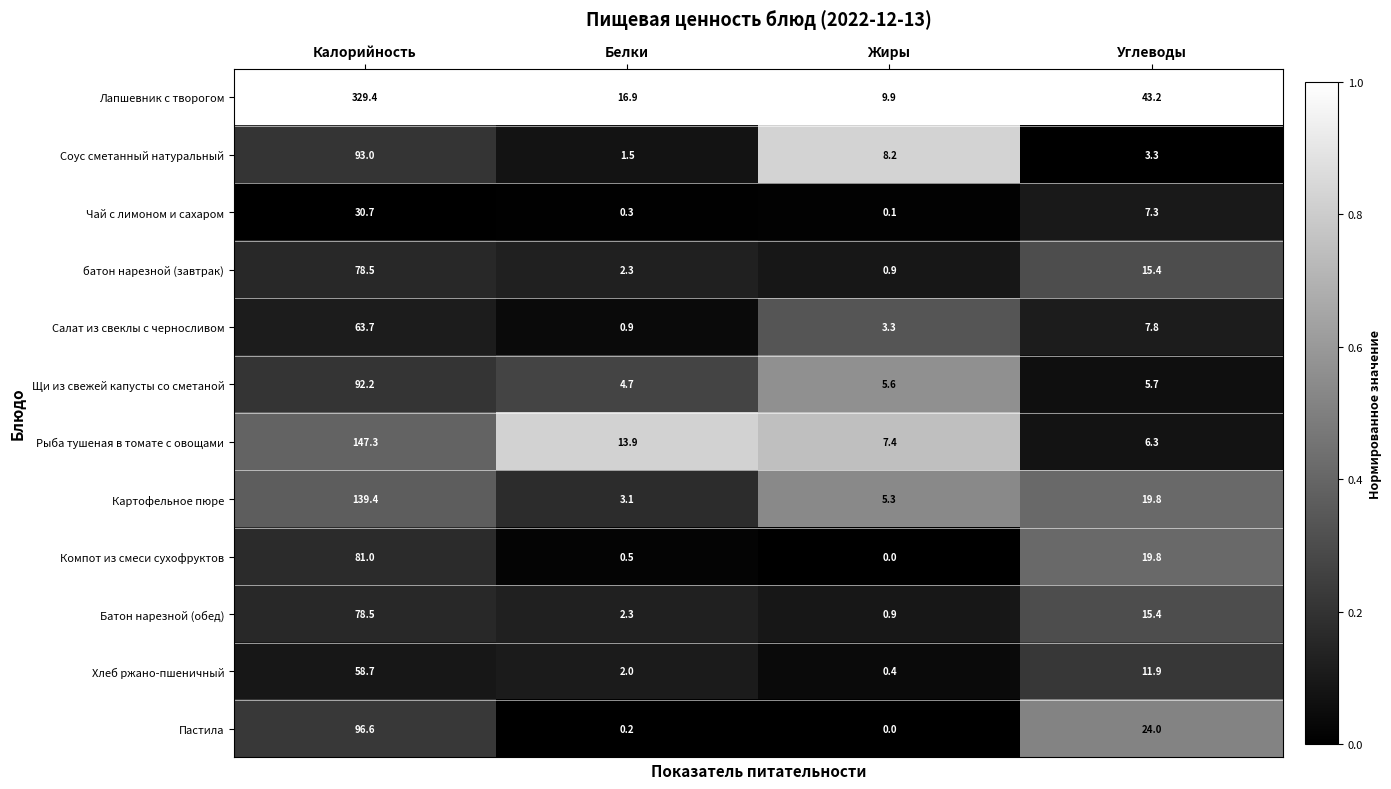

What is the sum of the батон нарезной (завтрак) values at Жиры and Белки?

3.2